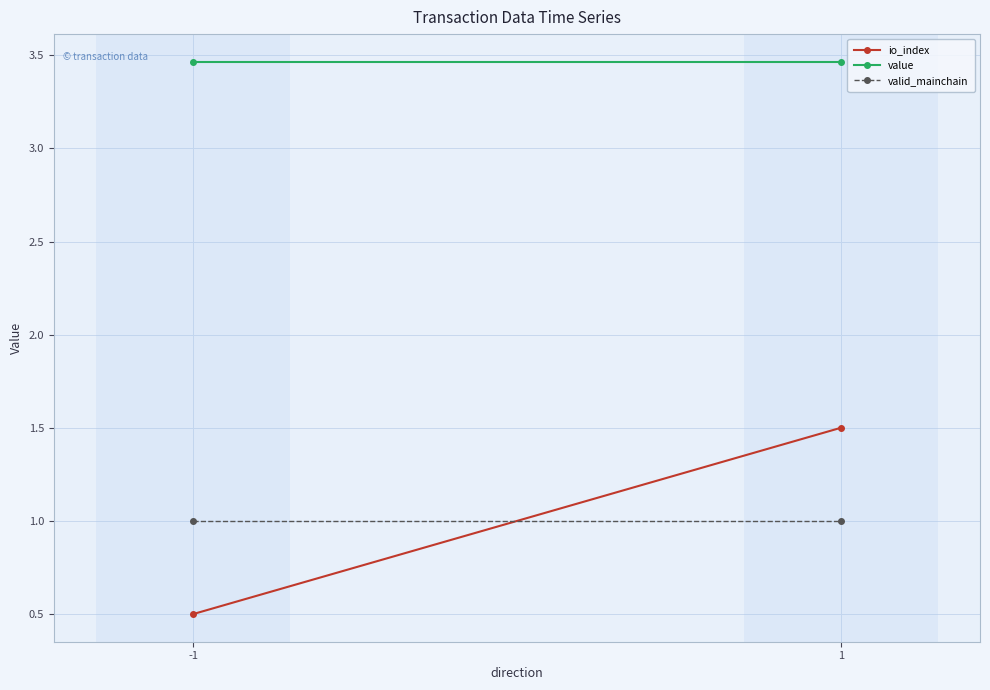

Rank the series by their maximum value, from highest to lowest.

value, io_index, valid_mainchain